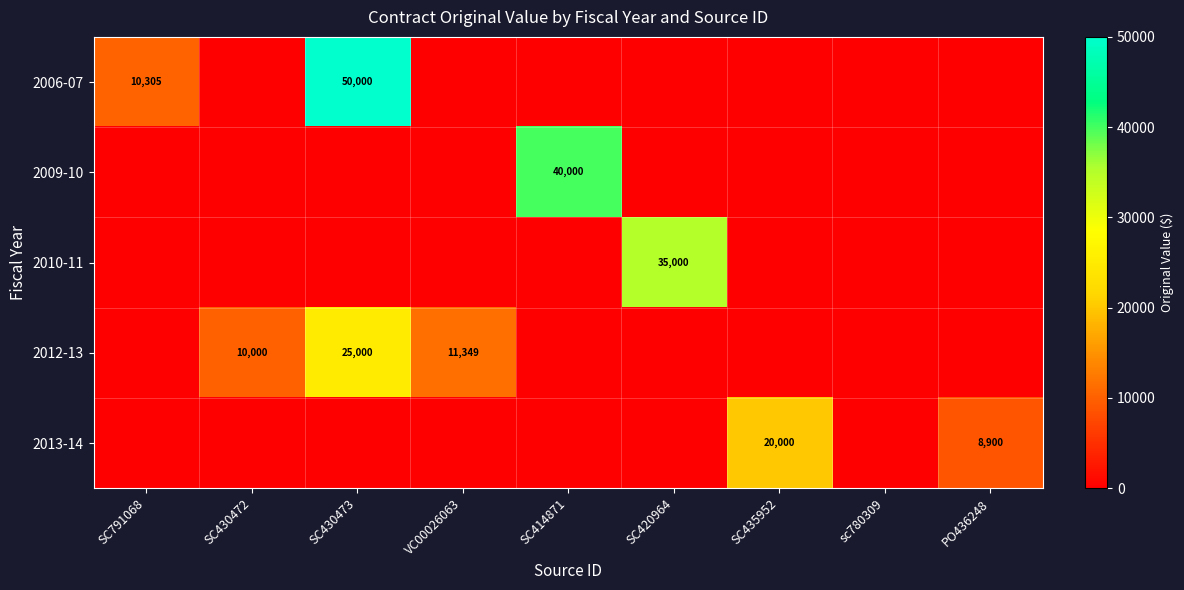

Is it true that 2010-11 equals 13626 at SC420964?

False